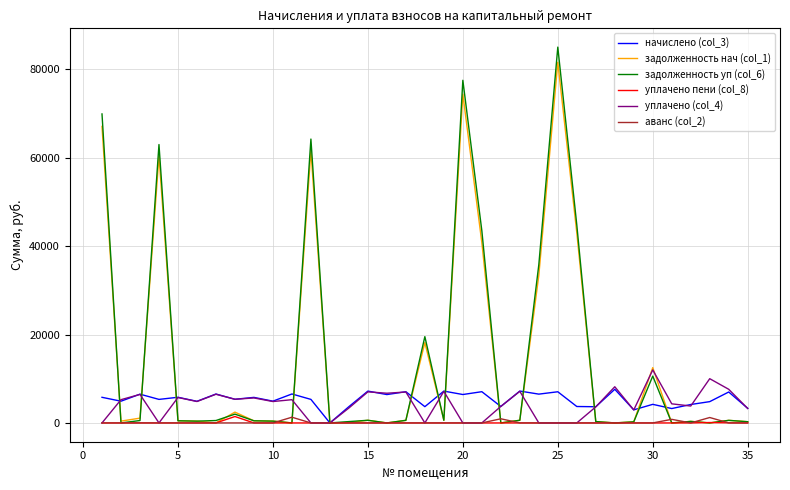

Which series has the largest range (max minus min)?

задолженность уп (col_6)